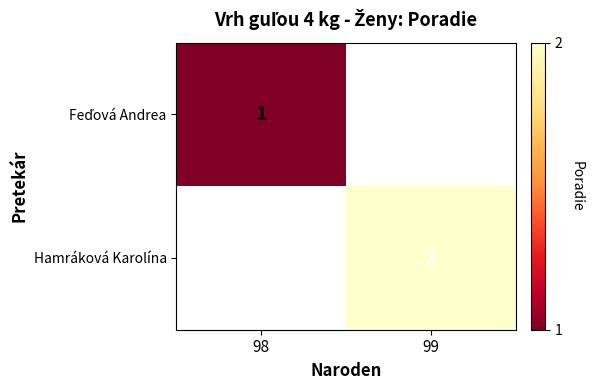

True or false: Hamráková Karolína has a value of 3 at 99.

False